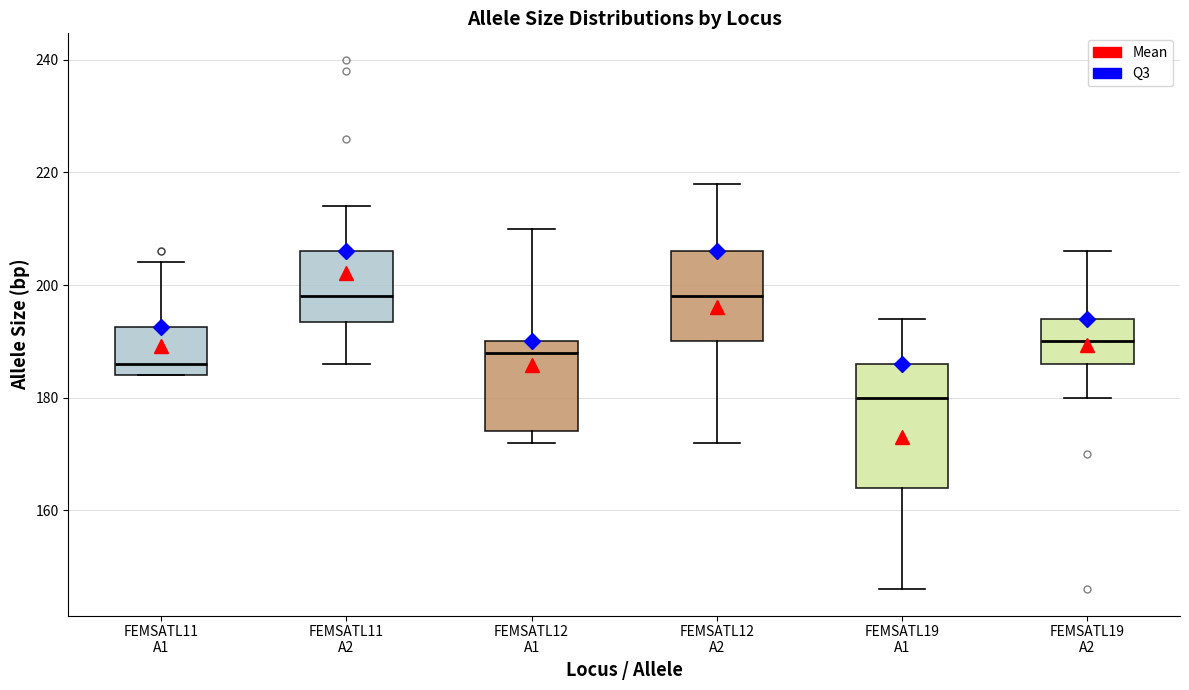

Reading left to right, read every box against the y-axis: the position of its median line, the range the box covers, and the ends of its whiskers. The values are not printed on the chart, so give them approximately, as read against the axis.

FEMSATL11 A1: median 186, box 184 to 192, whiskers 184 to 204
FEMSATL11 A2: median 198, box 194 to 206, whiskers 186 to 214
FEMSATL12 A1: median 188, box 174 to 190, whiskers 172 to 210
FEMSATL12 A2: median 198, box 190 to 206, whiskers 172 to 218
FEMSATL19 A1: median 180, box 164 to 186, whiskers 146 to 194
FEMSATL19 A2: median 190, box 186 to 194, whiskers 180 to 206